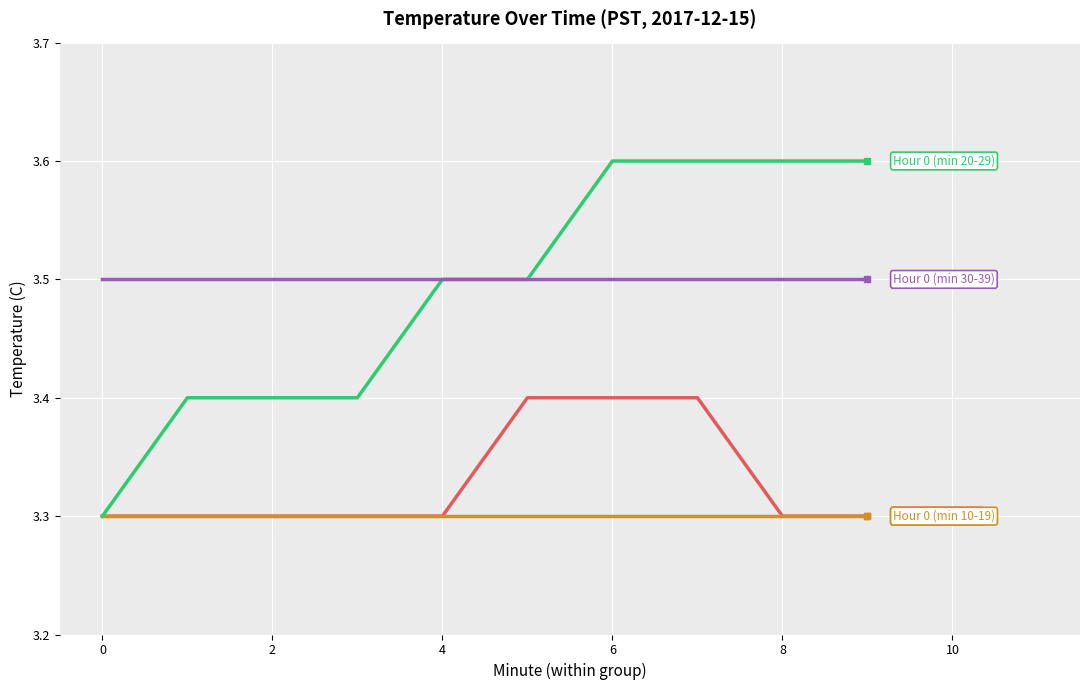

What is the minimum value shown in the chart?

3.3